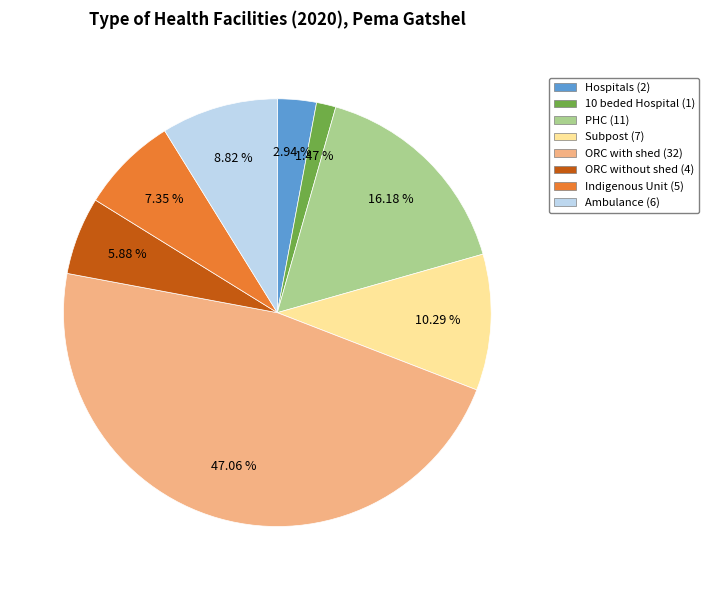

Which category has the biggest portion of the pie?

ORC with shed